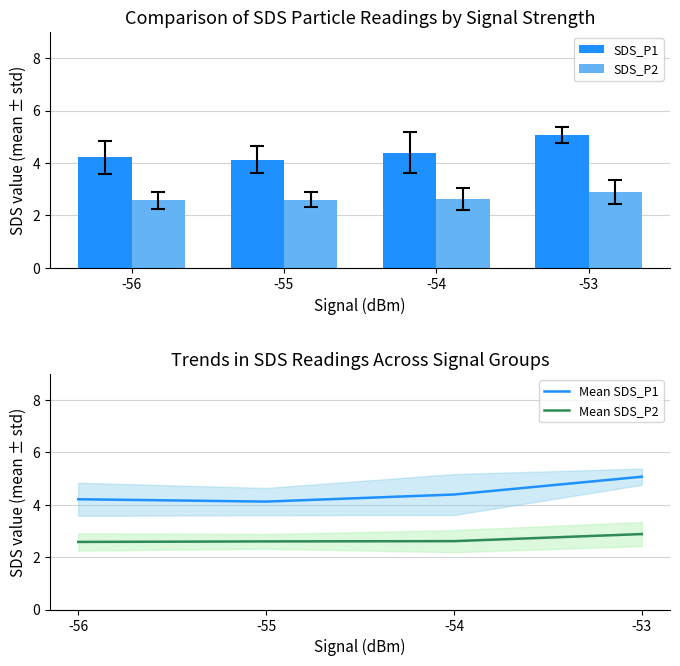

At which label is Mean SDS_P2 closest to 2?

-56